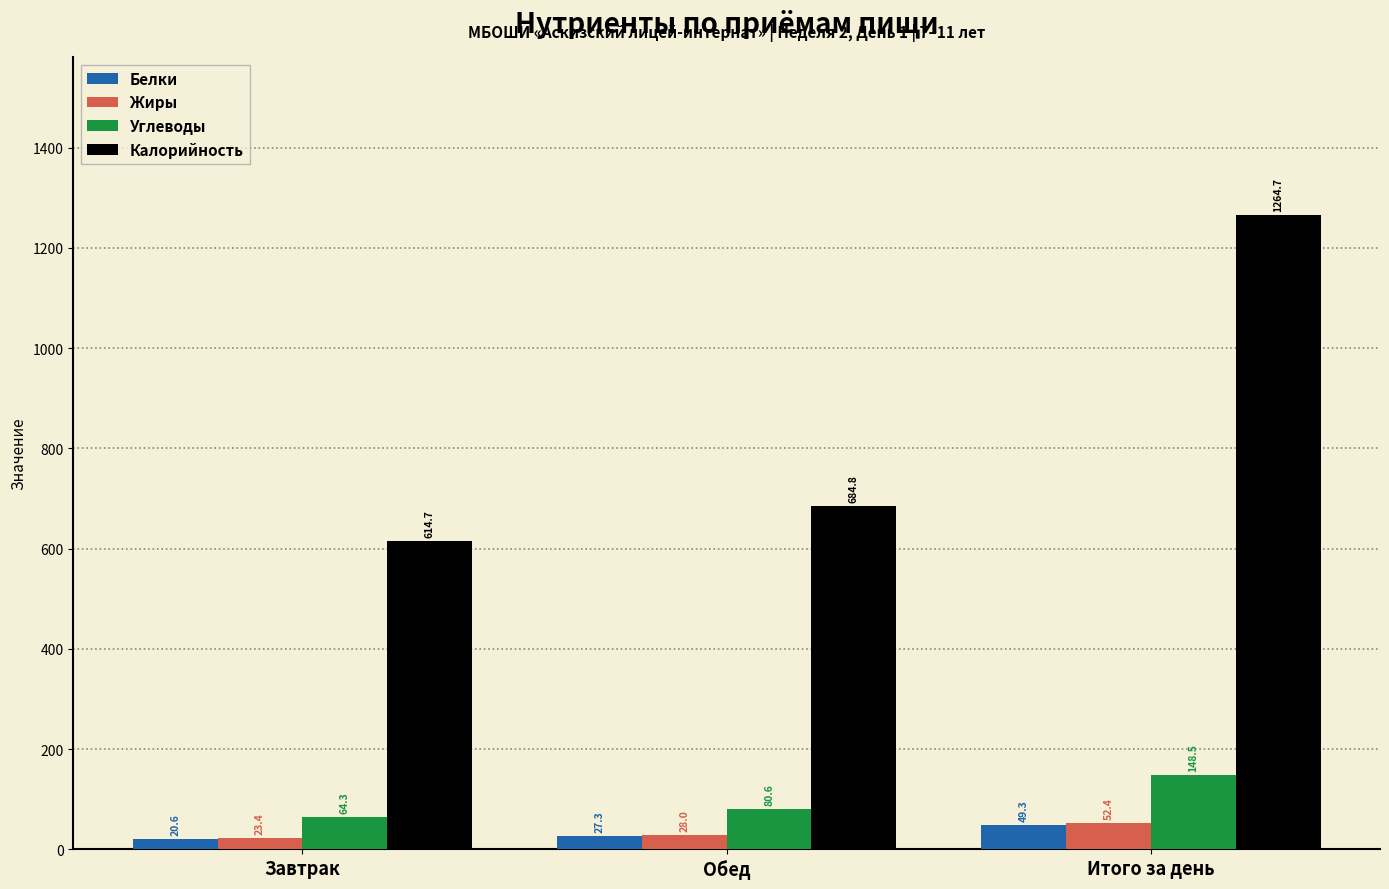

At how many categories does at least one series exceed 1103?

1